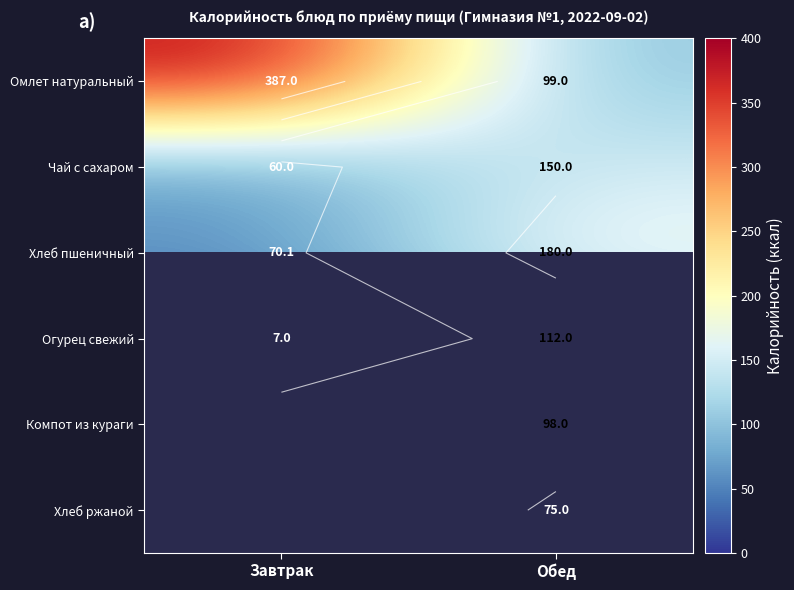

How many series are shown in this chart?

6